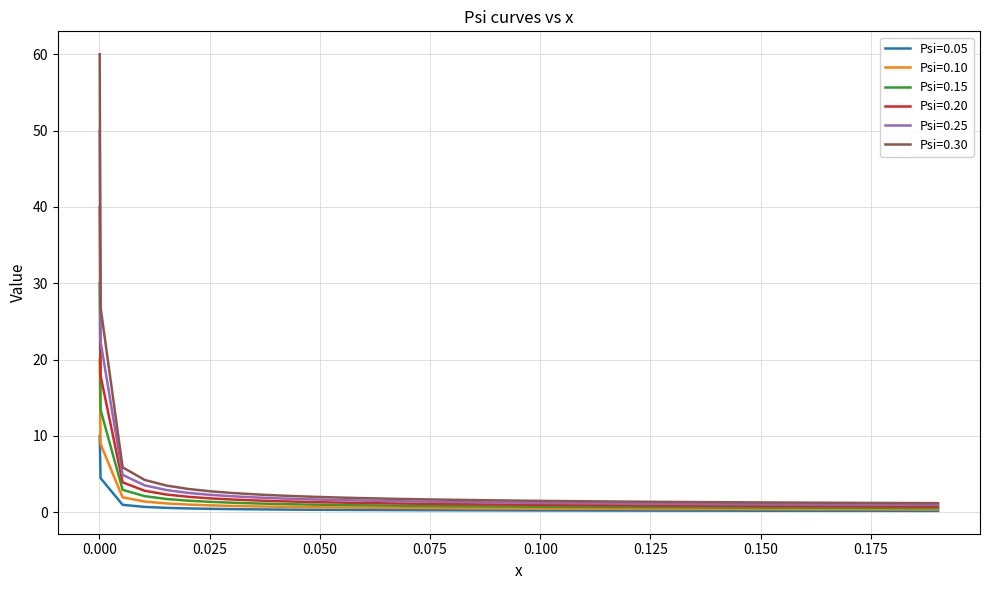

True or false: Psi=0.30 and Psi=0.10 cross at least once.

False